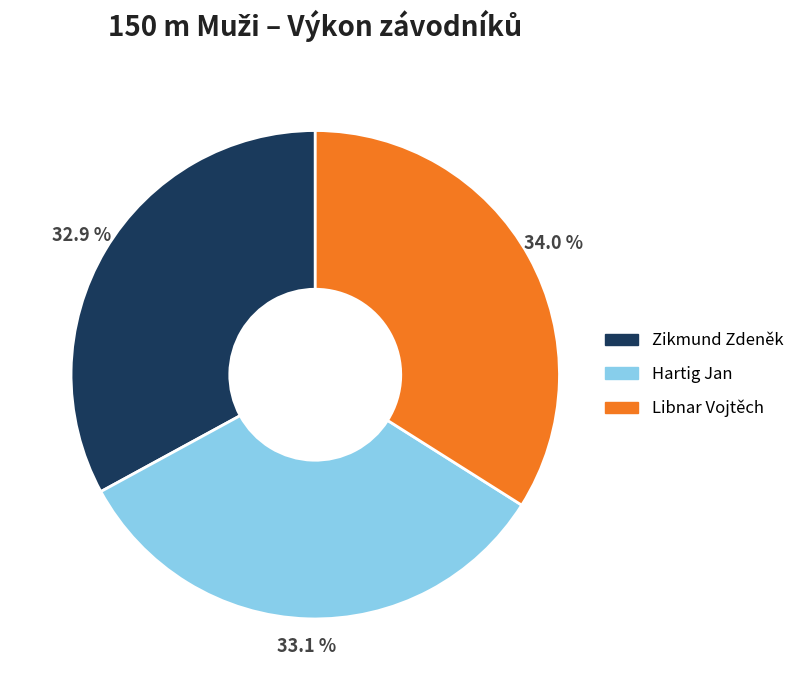

Does any single category account for the majority?

No